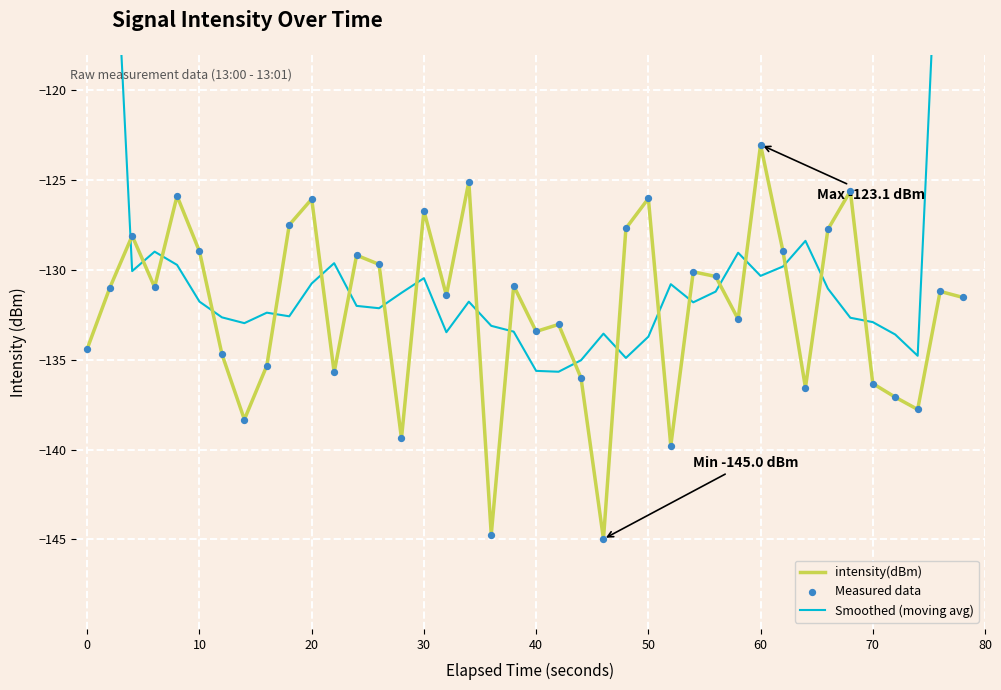

What are all the series names shown in the legend?

intensity(dBm), Smoothed (moving avg), Measured data